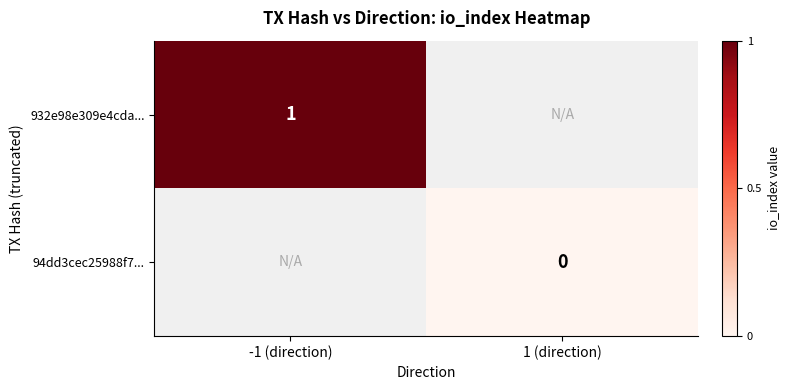

True or false: 932e98e309e4cda... has a value of 2 at -1 (direction).

False